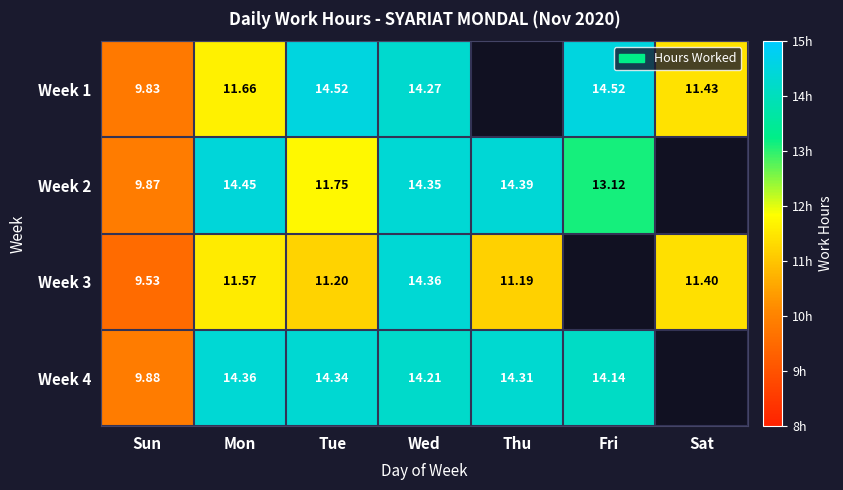

Is the value of Week 2 at Tue greater than the value of Week 4 at Tue?

No